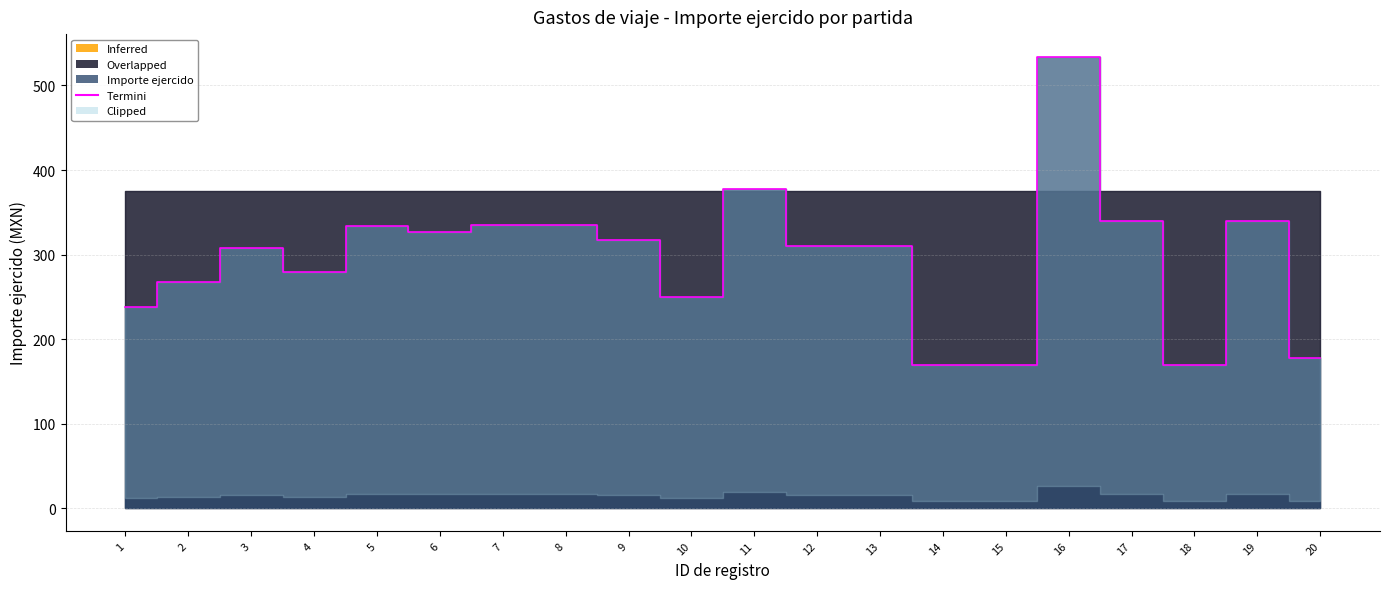

At which category does the chart reach its minimum across all series?

14